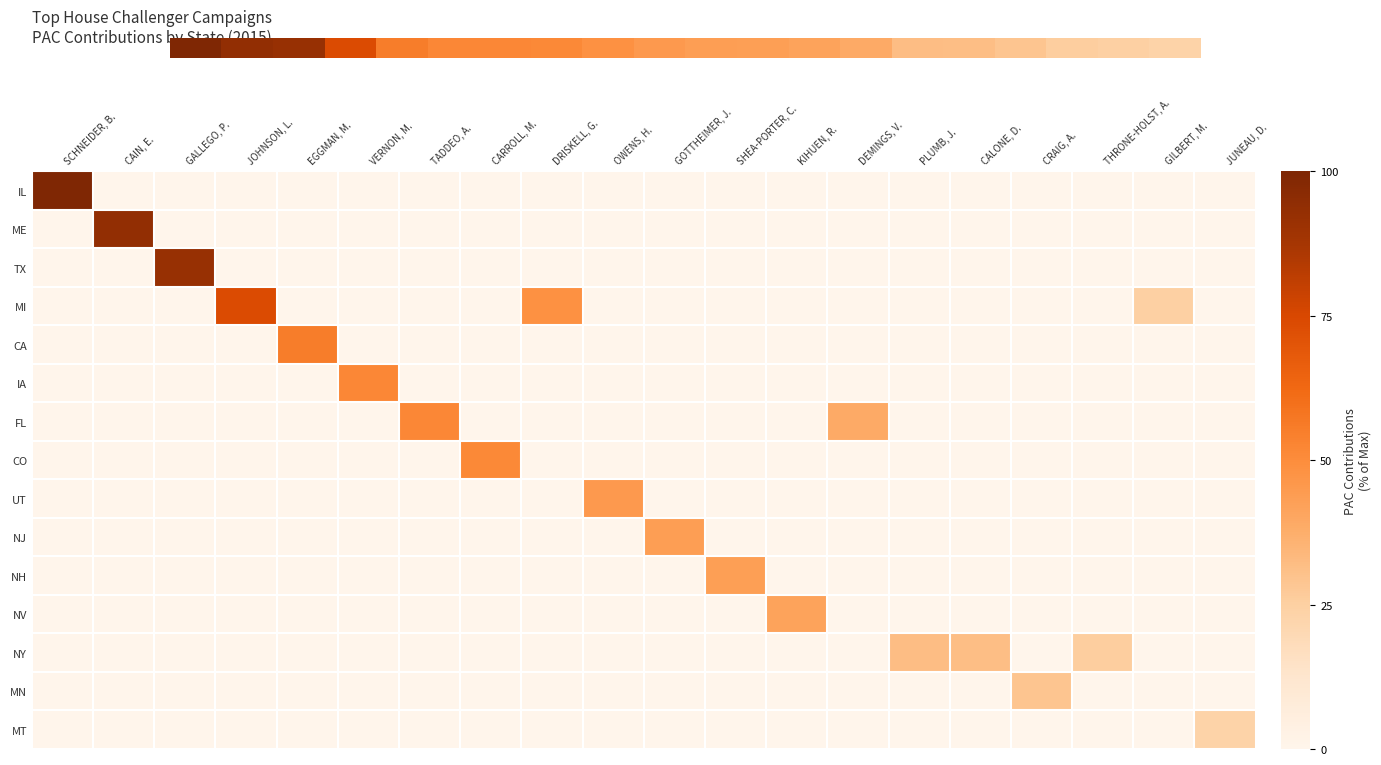

What is the spread (max minus min) of values at SHEA-PORTER, C.?

43.3